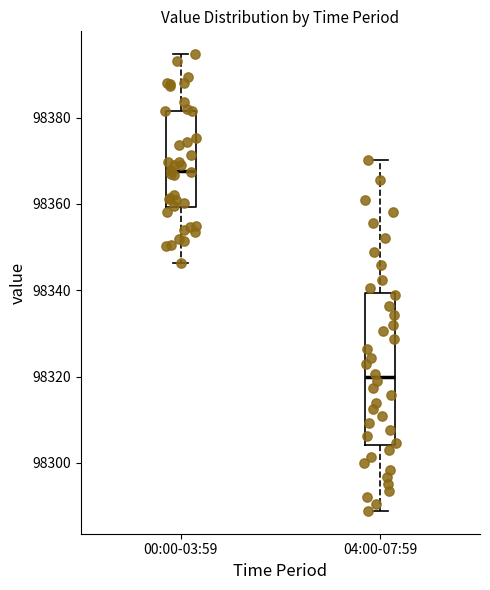

Which box has the highest median line?

00:00-03:59